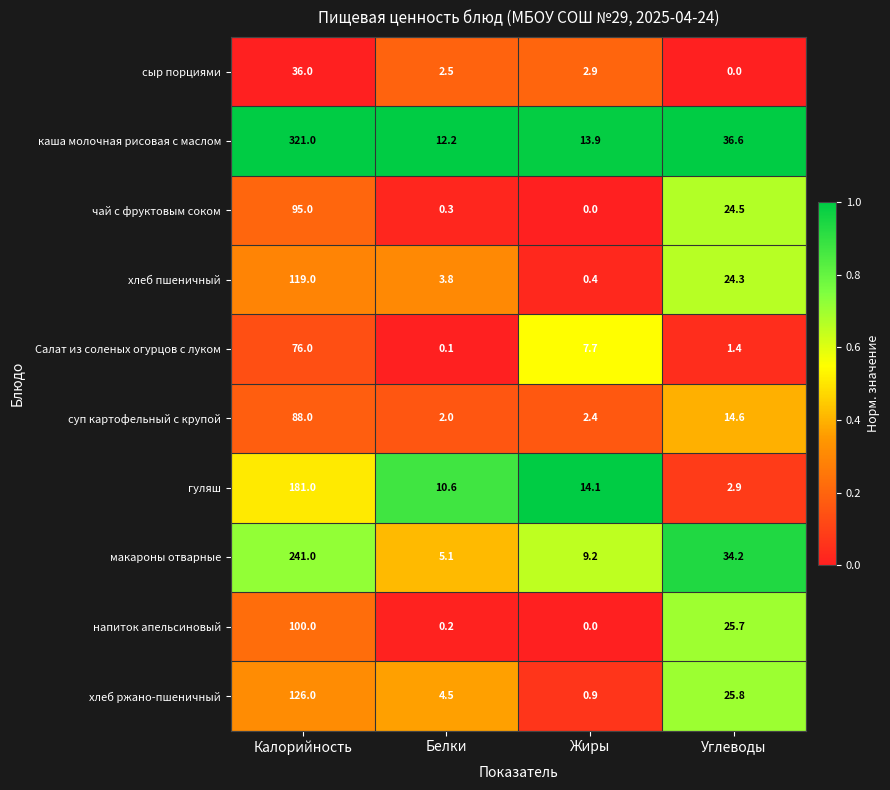

What is the difference between the напиток апельсиновый values at Калорийность and Жиры?

100.0